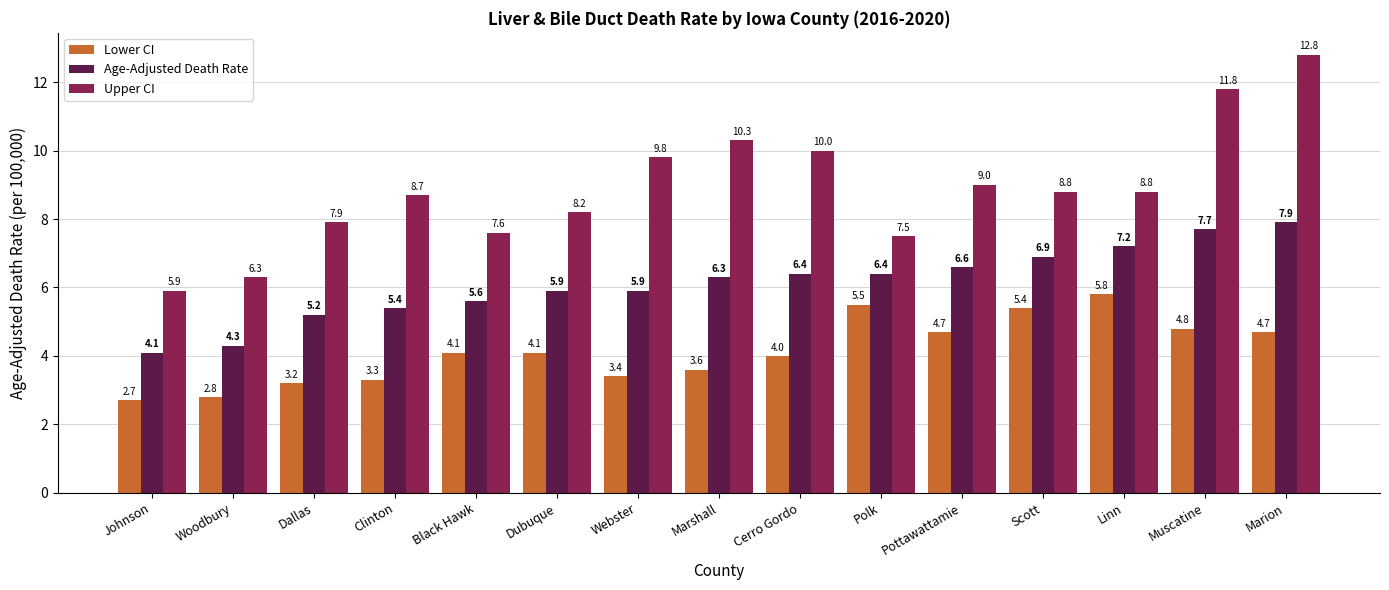

What is the difference between the maximum and minimum values in the Upper CI series?

6.9